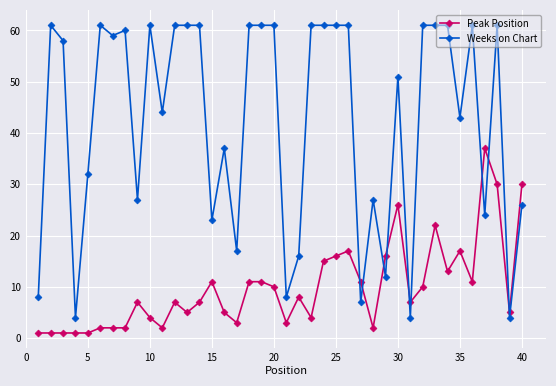

True or false: Peak Position has more than 0 points higher than both neighbors.

True